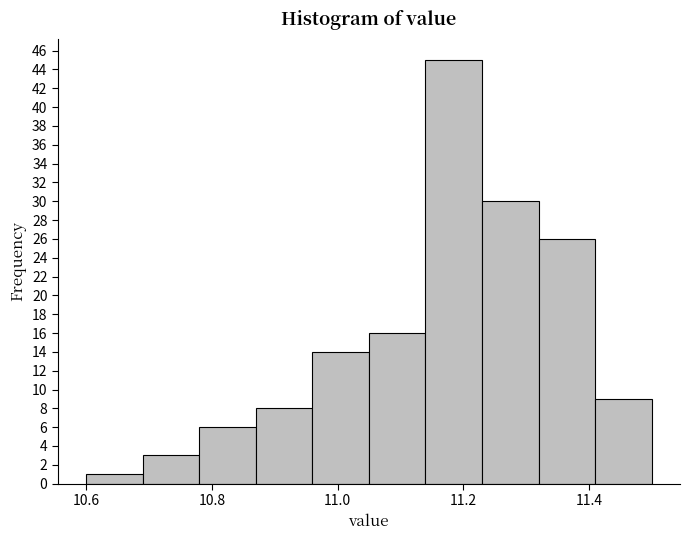

Reading left to right, list every bar in this chart as the range it spans on the x-axis followed by its height. Neither the bar edges nor the heights are printed on the chart, so give them approximately, as read against the axes.

10.60 to 10.69: 1
10.69 to 10.78: 3
10.78 to 10.87: 6
10.87 to 10.96: 8
10.96 to 11.05: 14
11.05 to 11.14: 16
11.14 to 11.23: 45
11.23 to 11.32: 30
11.32 to 11.41: 26
11.41 to 11.50: 9